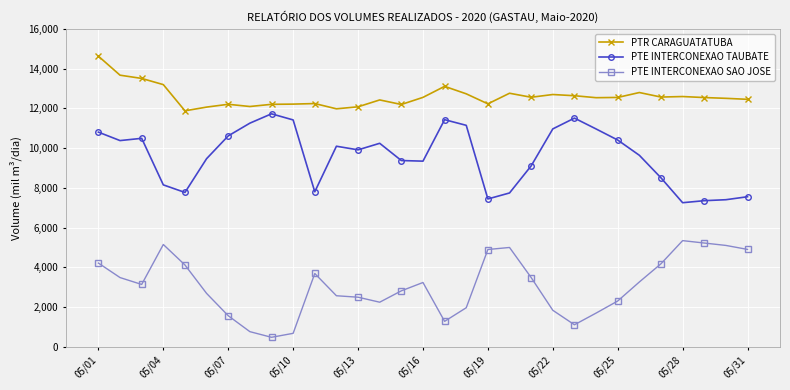

What is the maximum value shown in the chart?

14620.7